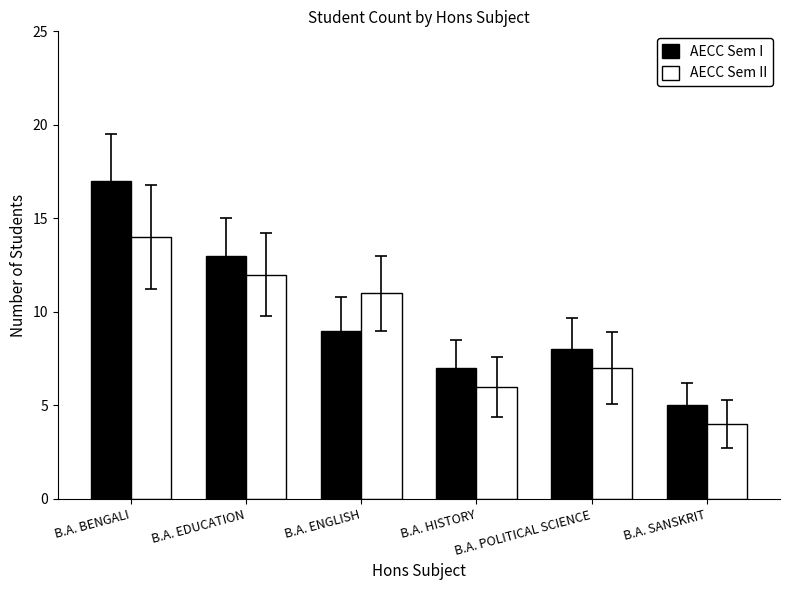

What is the label of the 2nd bar from the right?

B.A. POLITICAL SCIENCE